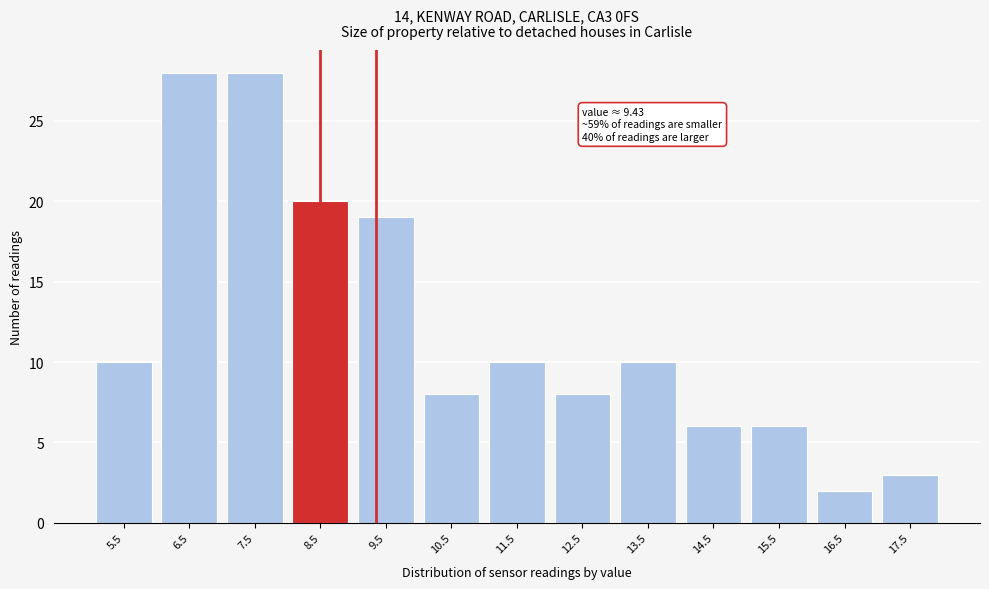

Reading left to right, transcribe all the data shown in this chart.

10	28	28	20	19	8	10	8	10	6	6	2	3